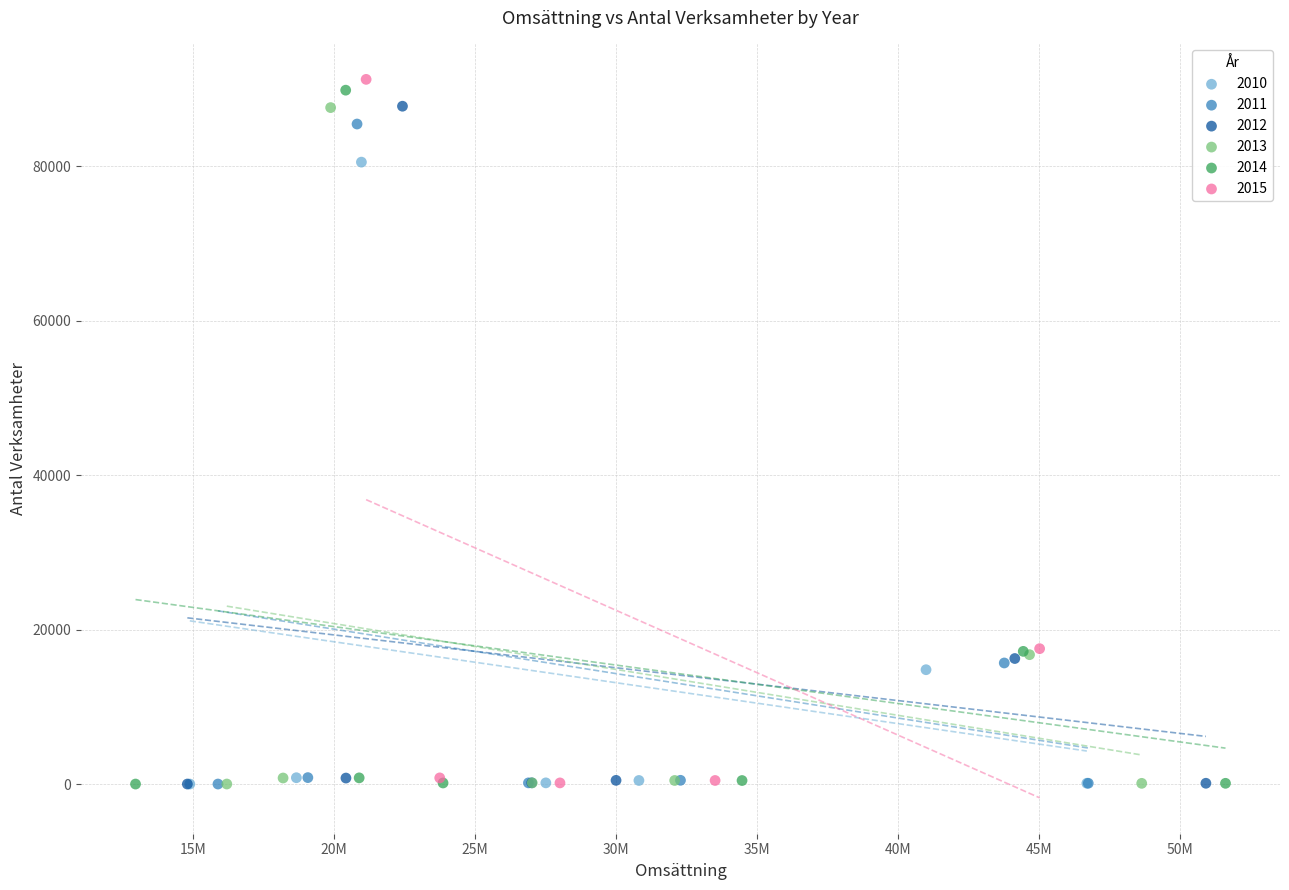

Which series has the widest spread of Y values?

2015